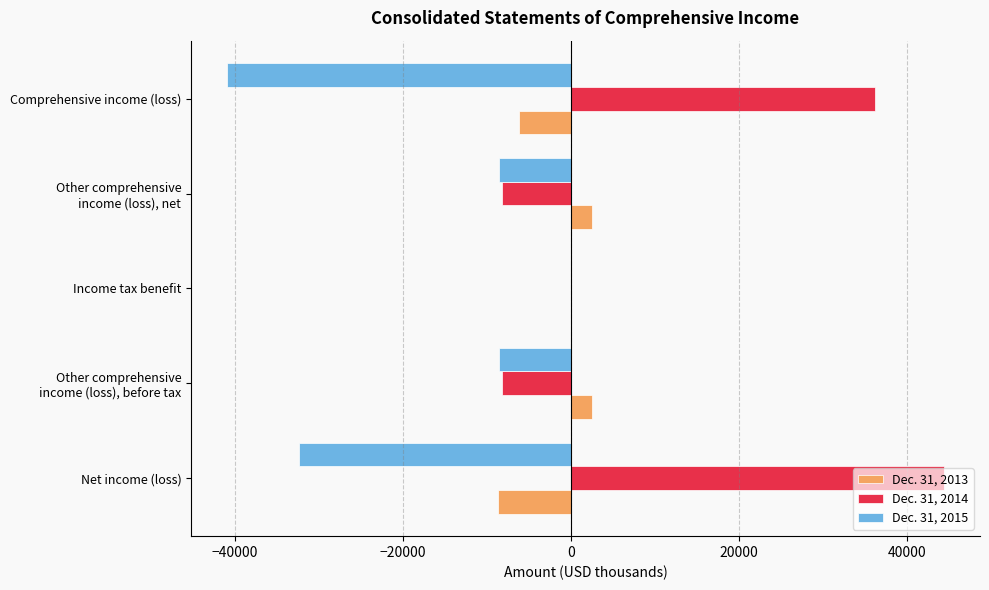

Which category has the highest value across all series?

Net income (loss)